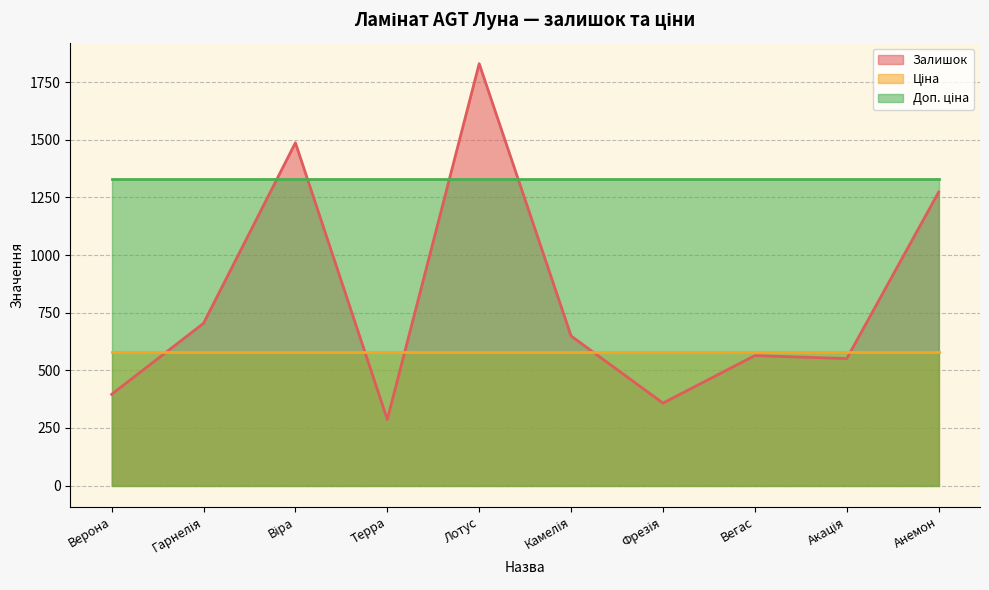

What is the spread (max minus min) of values at Верона?

934.3